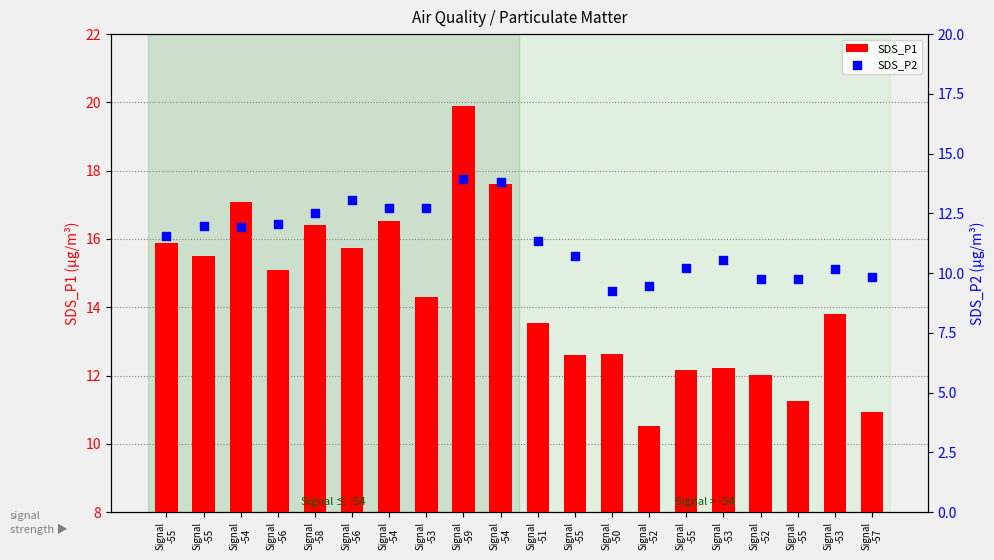

Which series has the largest total across all categories?

SDS_P1